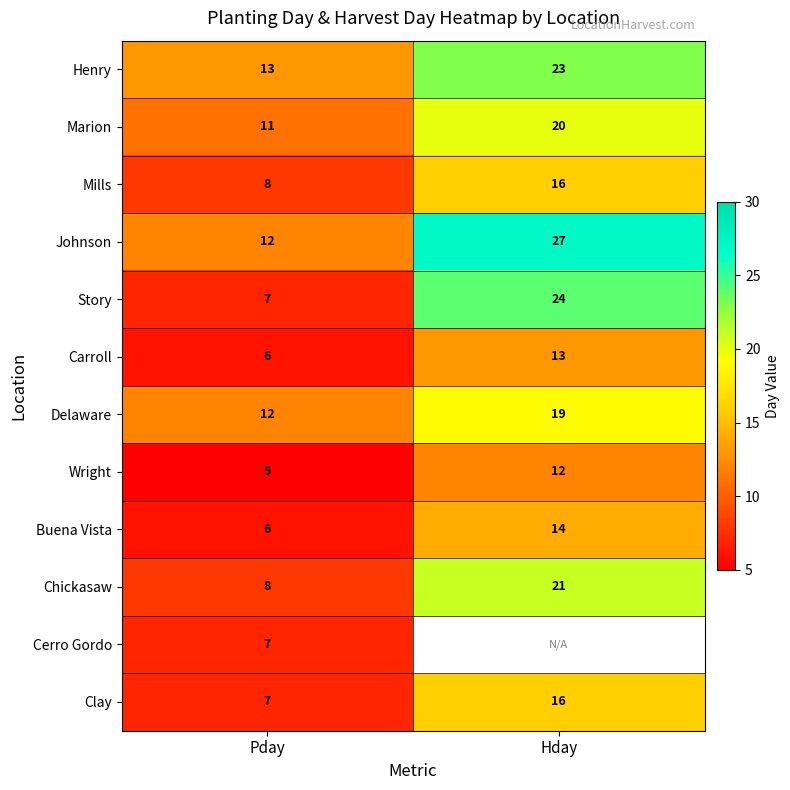

List the labels in order of Carroll value, largest first.

Hday, Pday